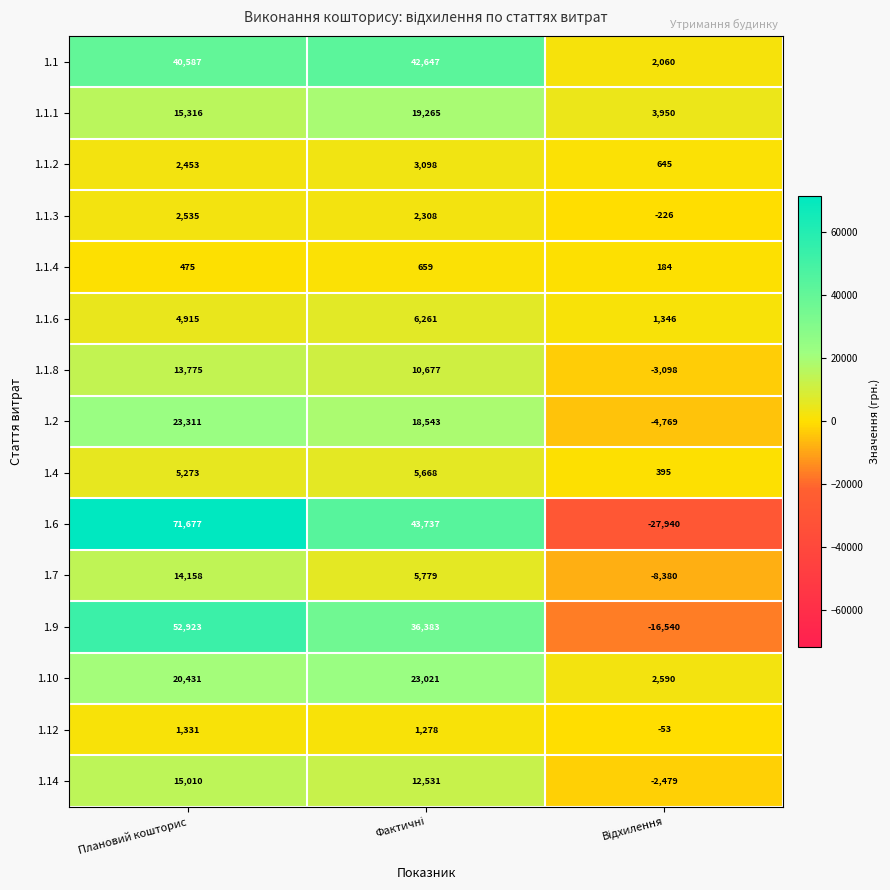

What is the spread (max minus min) of values at Плановий кошторис?

71202